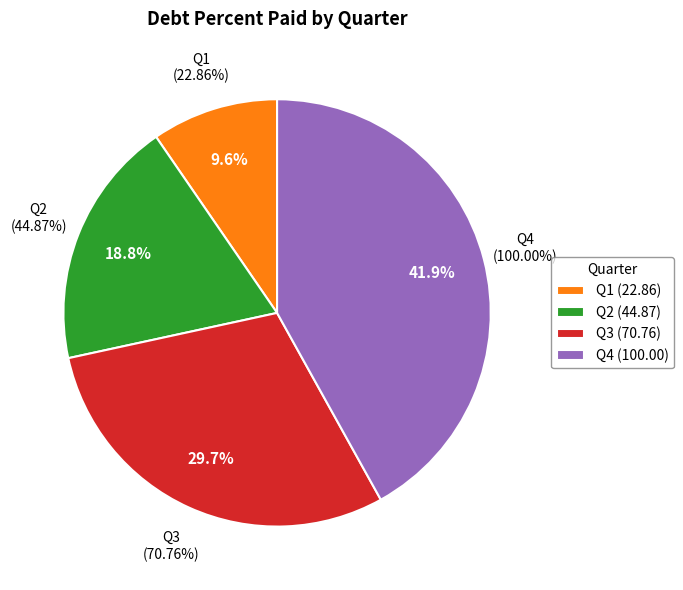

Does any single category account for the majority?

No